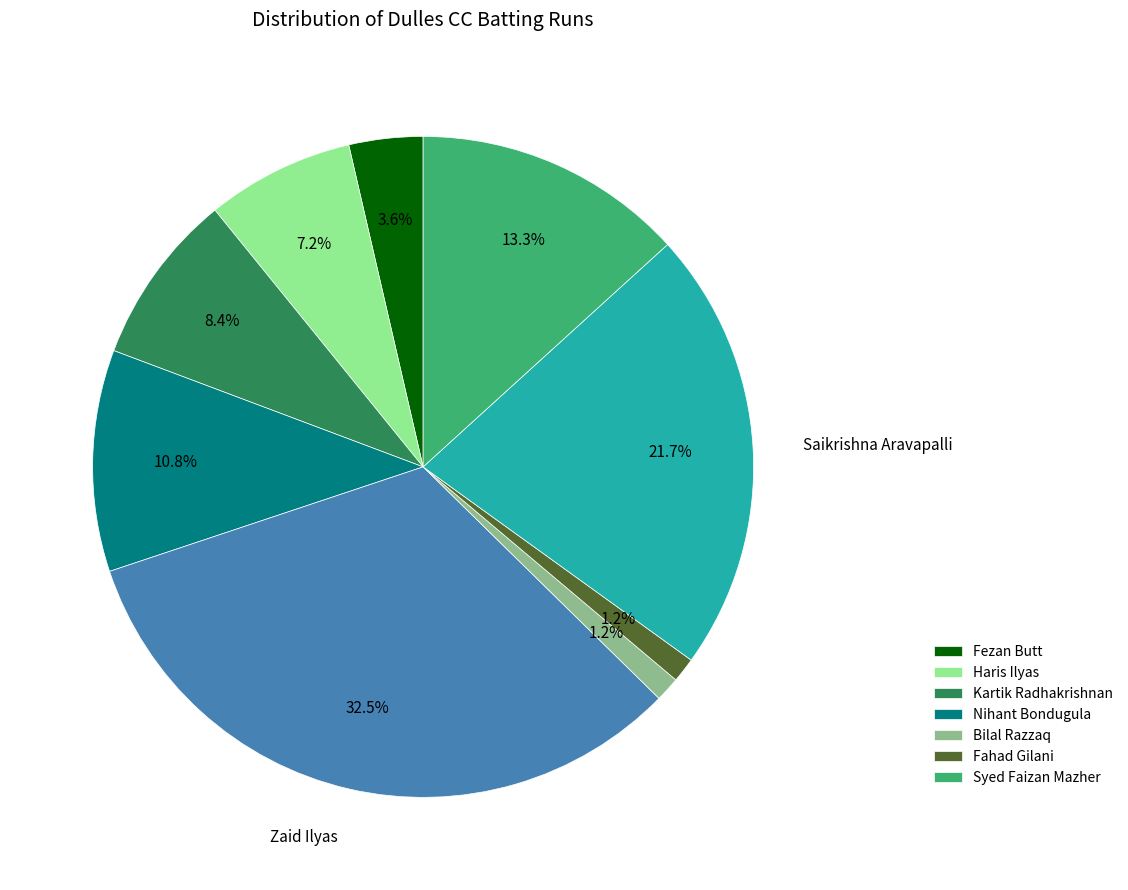

Does any single category account for the majority?

No